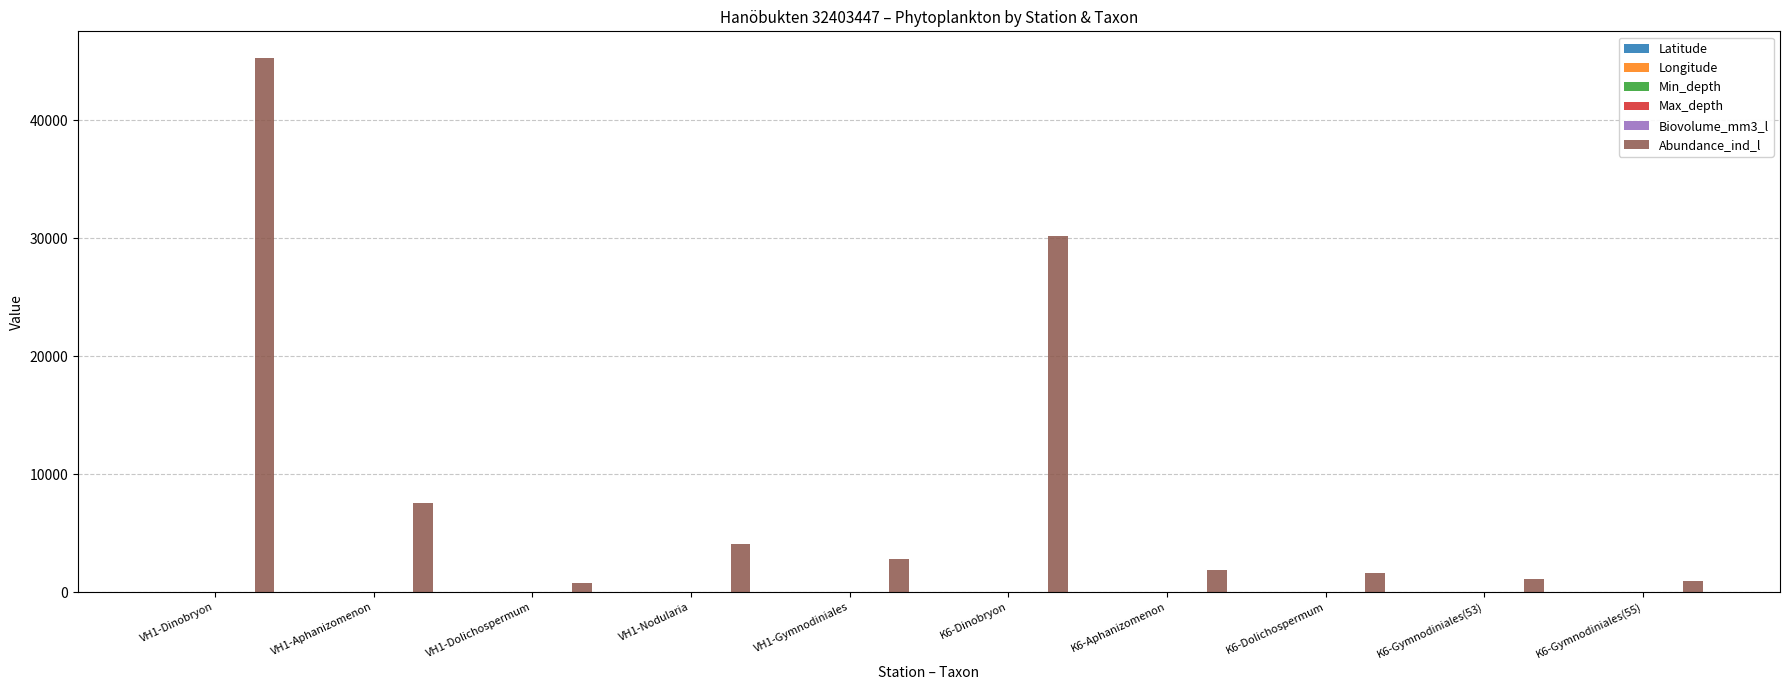

What is the maximum value shown in the chart?

45252.6